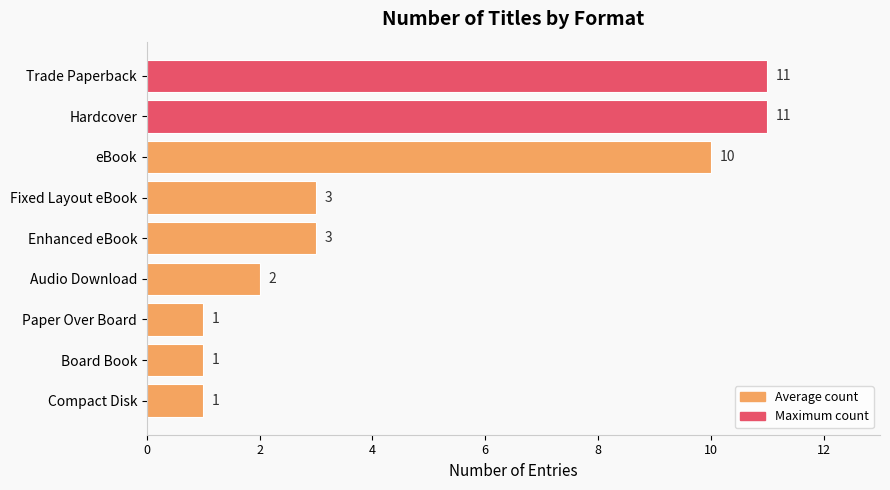

Reading top to bottom, what are all the values shown in this chart?

11	11	10	3	3	2	1	1	1